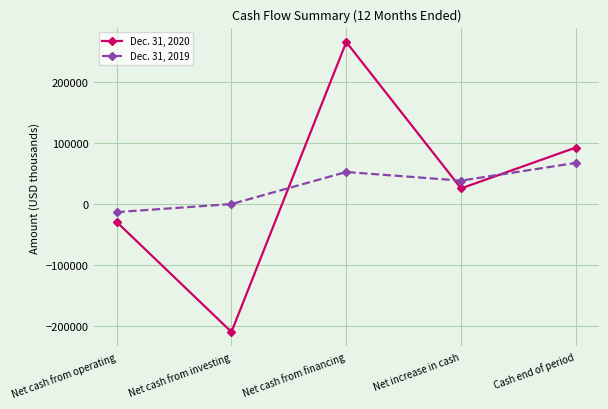

What position from the right is Cash end of period?

1